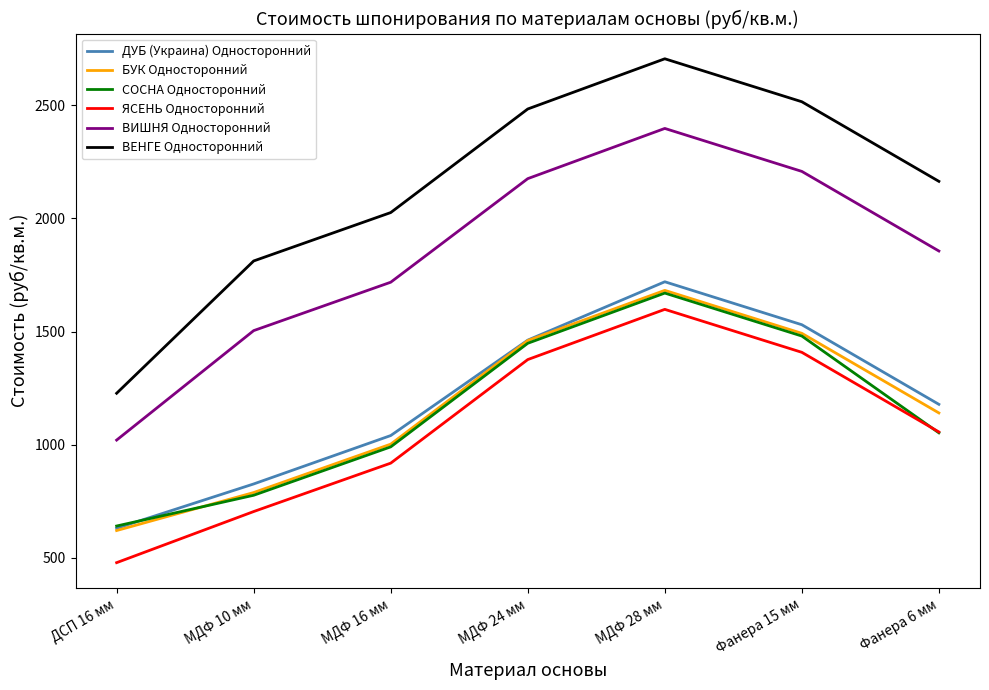

What is the maximum value for ВИШНЯ Односторонний?

2398